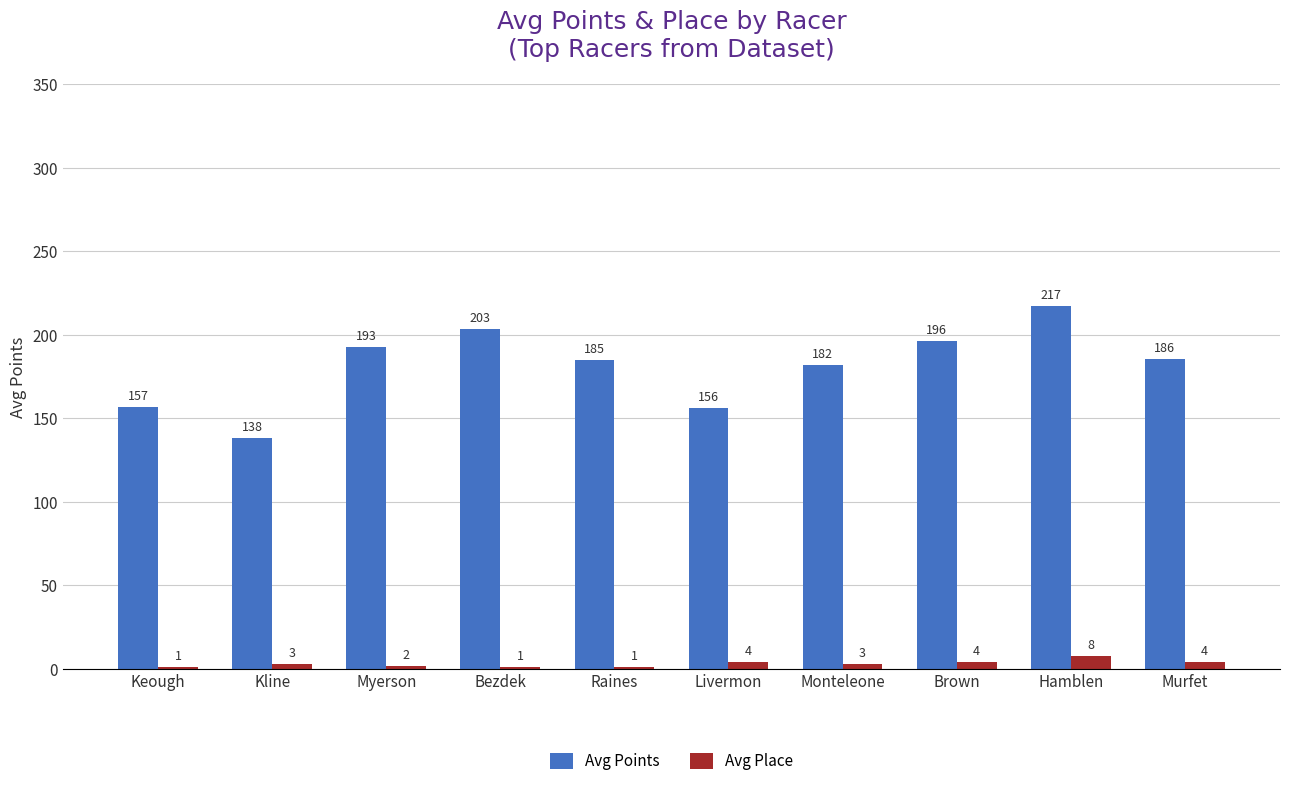

The Avg Points series shows 181.8 at Monteleone. True or false?

True